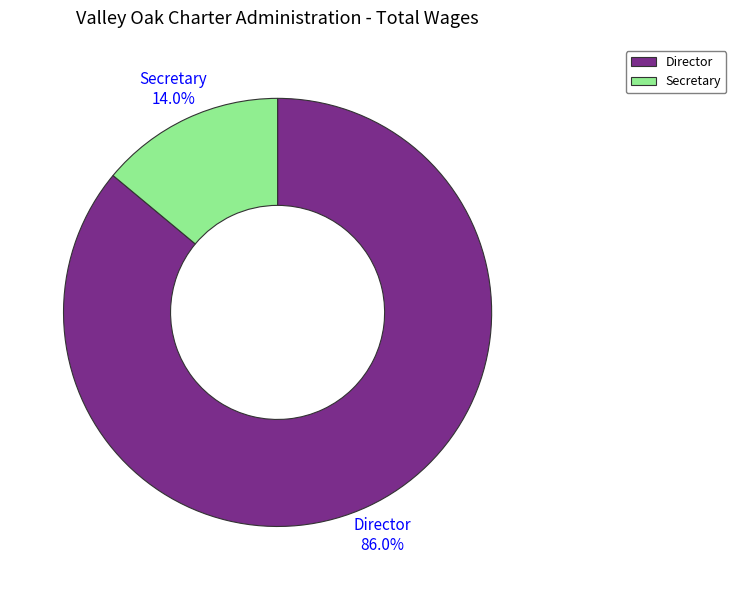

Is it true that Secretary is 29% of the pie?

False